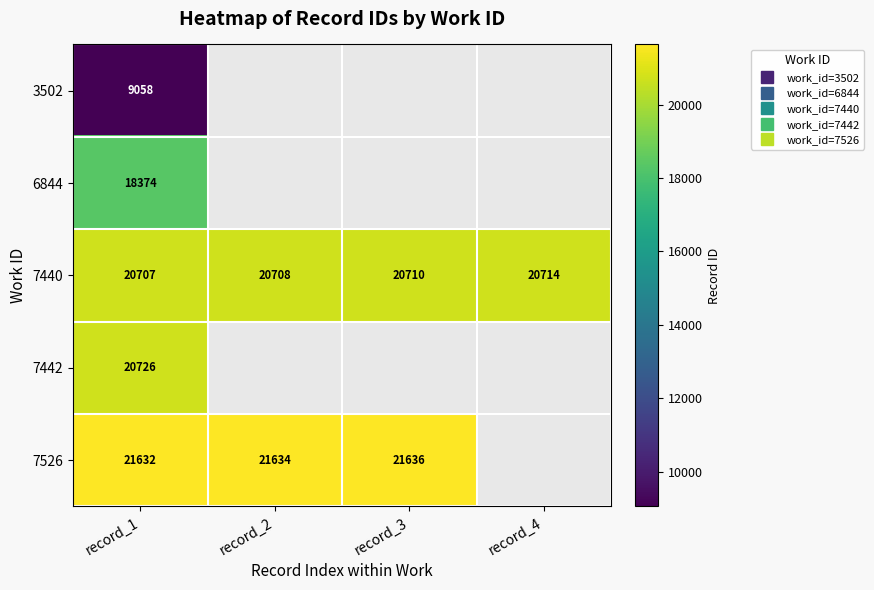

Is the value of 7442 at record_3 greater than the value of 6844 at record_4?

No